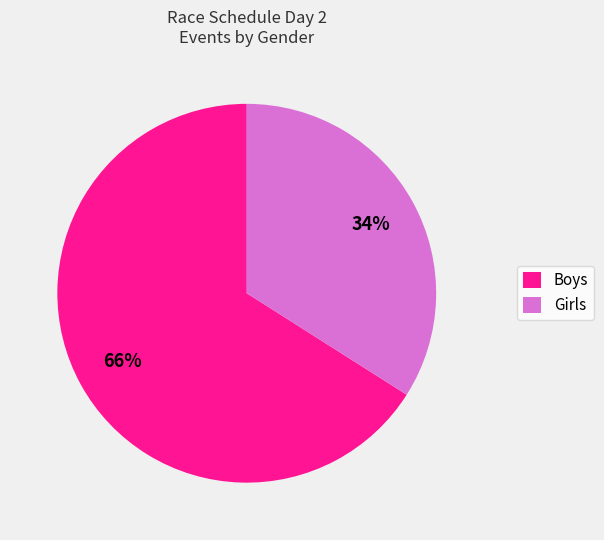

To the nearest percent, what portion does Girls represent?

34%